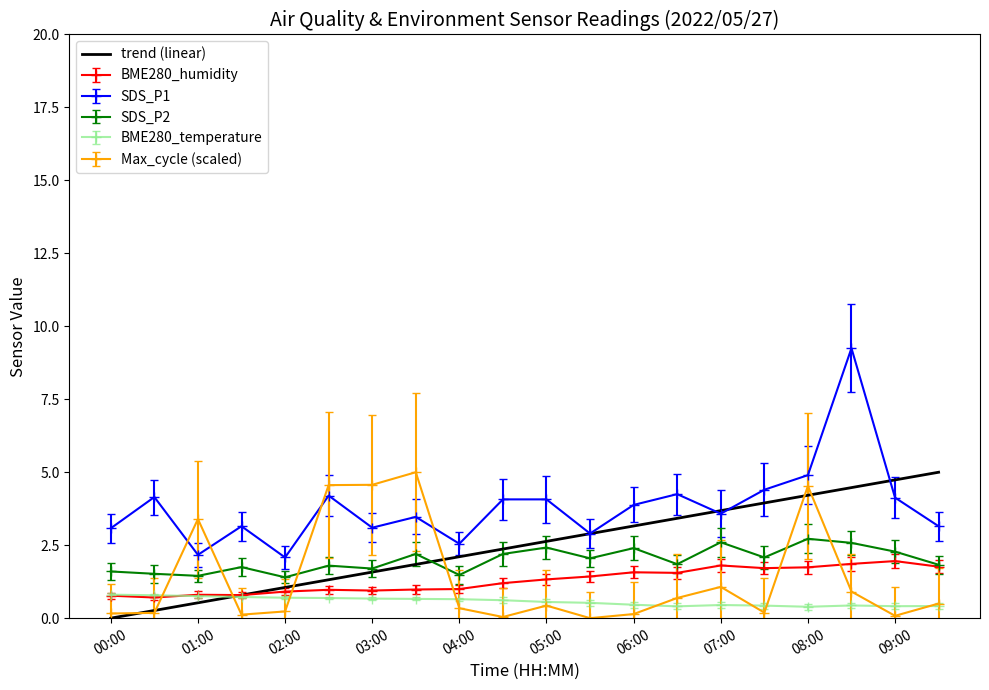

Which series has the largest range (max minus min)?

SDS_P1